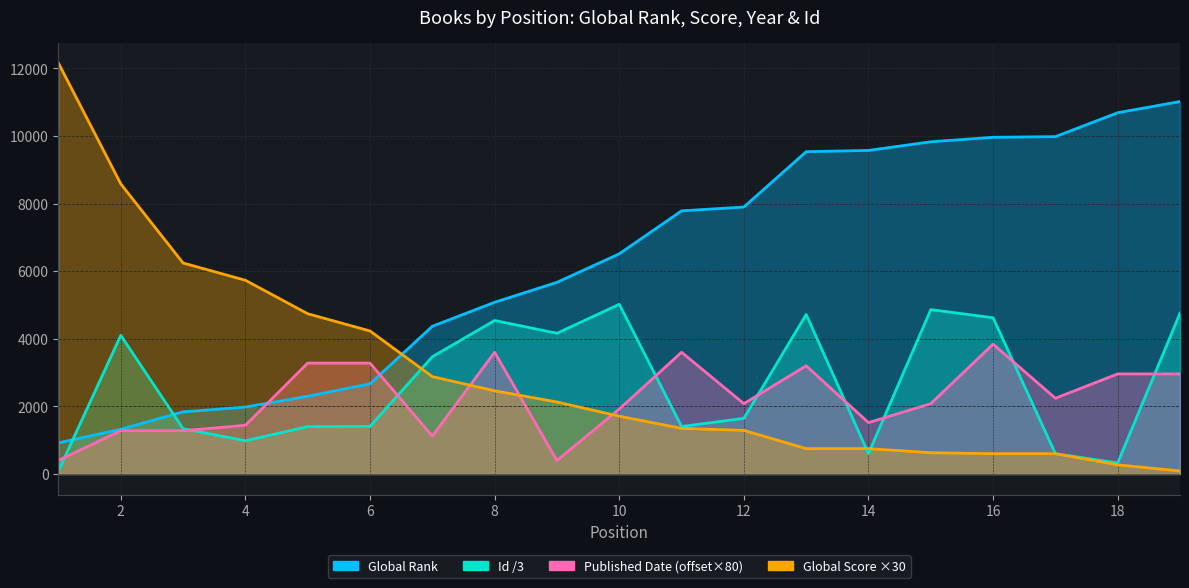

True or false: Published Date and Global Score cross at least once.

True